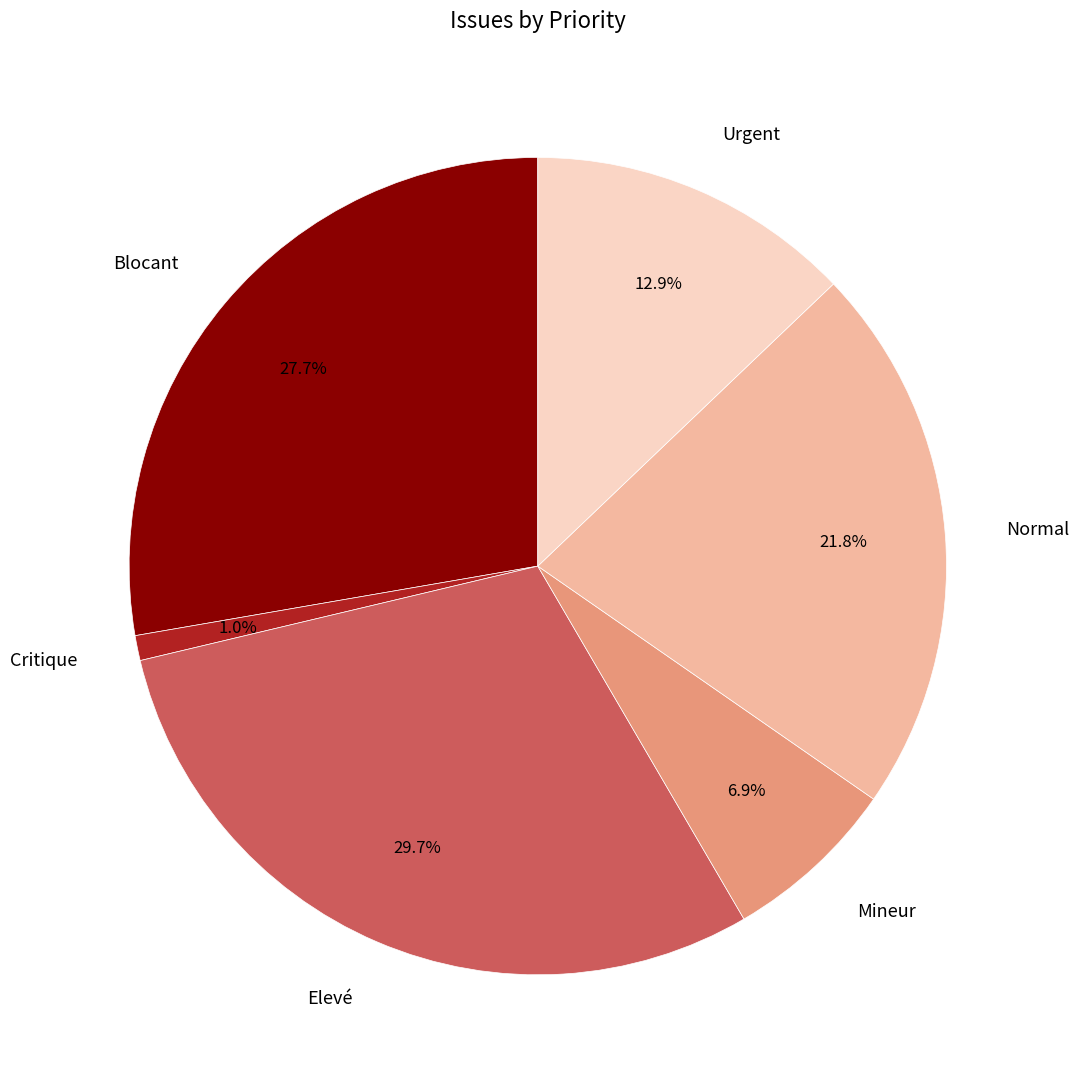

Is there any slice that represents more than half of the pie?

No